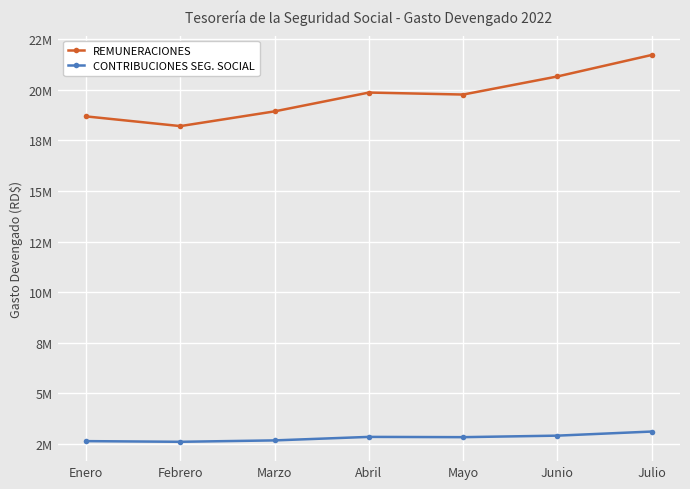

At Marzo, list the series in order from largest to smallest.

REMUNERACIONES, CONTRIBUCIONES SEG. SOCIAL